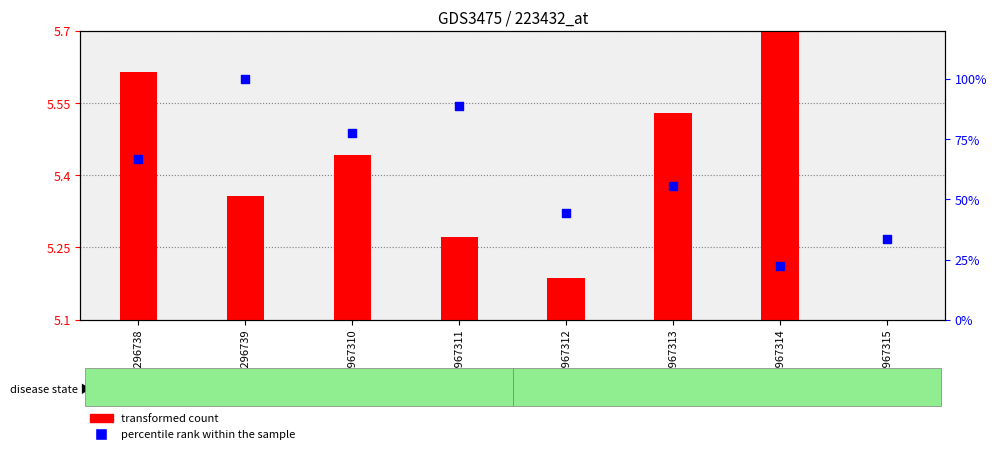

Which series has the largest Y range (max minus min)?

percentile rank within the sample